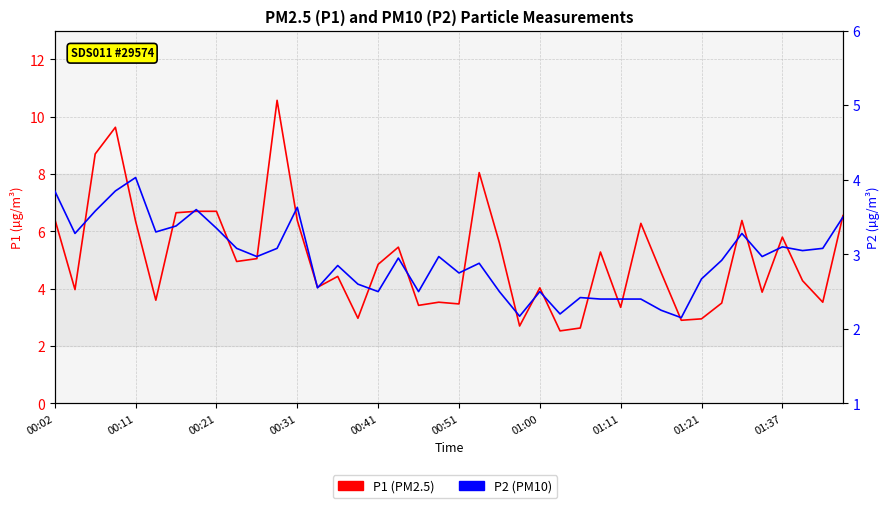

In P2, how many points are higher than both neighbors (excluding endpoints)?

11